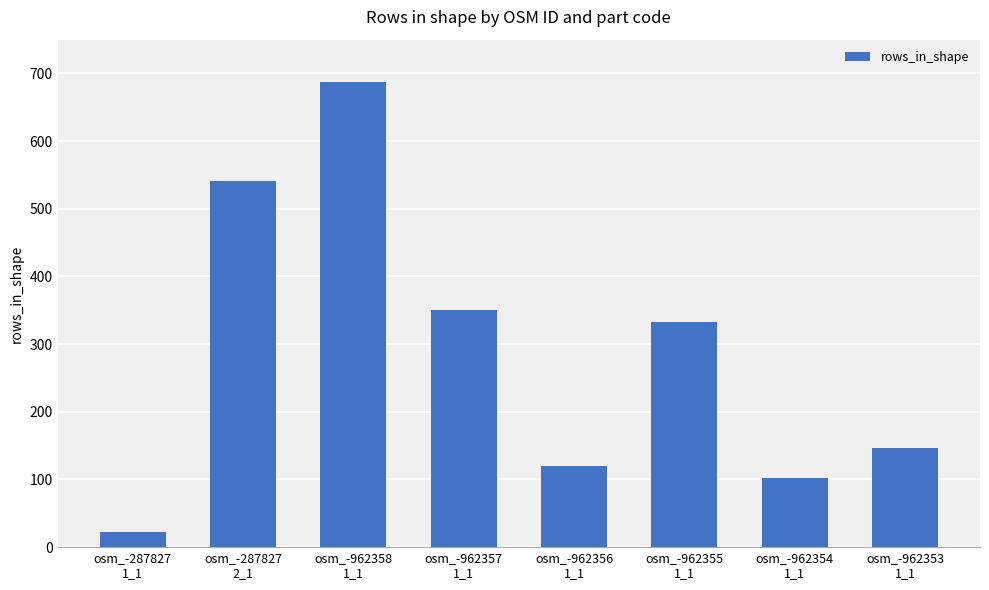

How many data points are less than 332?

4